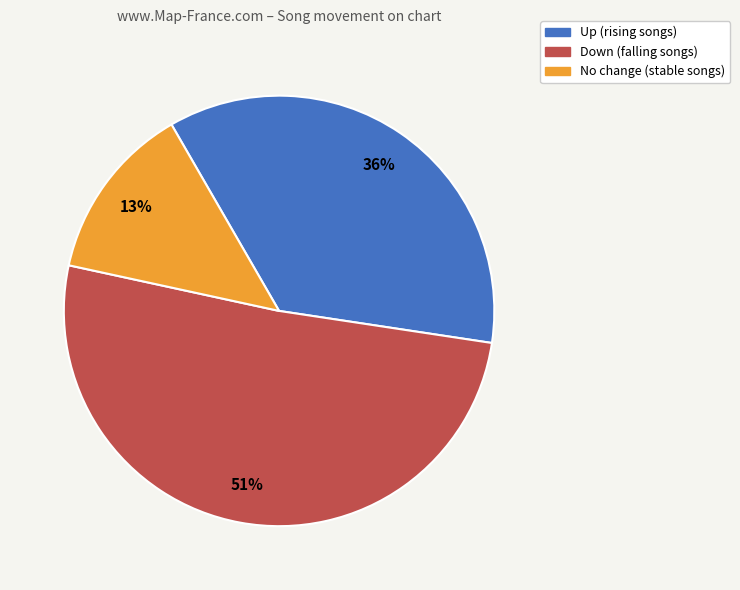

To the nearest percent, what is the average slice percentage?

33%